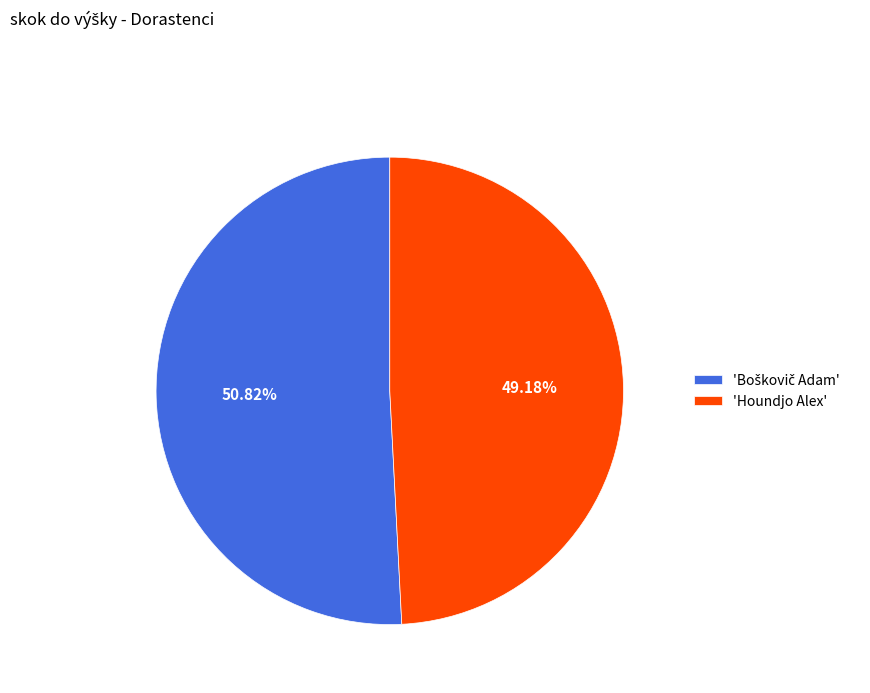

What is the smallest slice in the pie chart?

'Houndjo Alex'